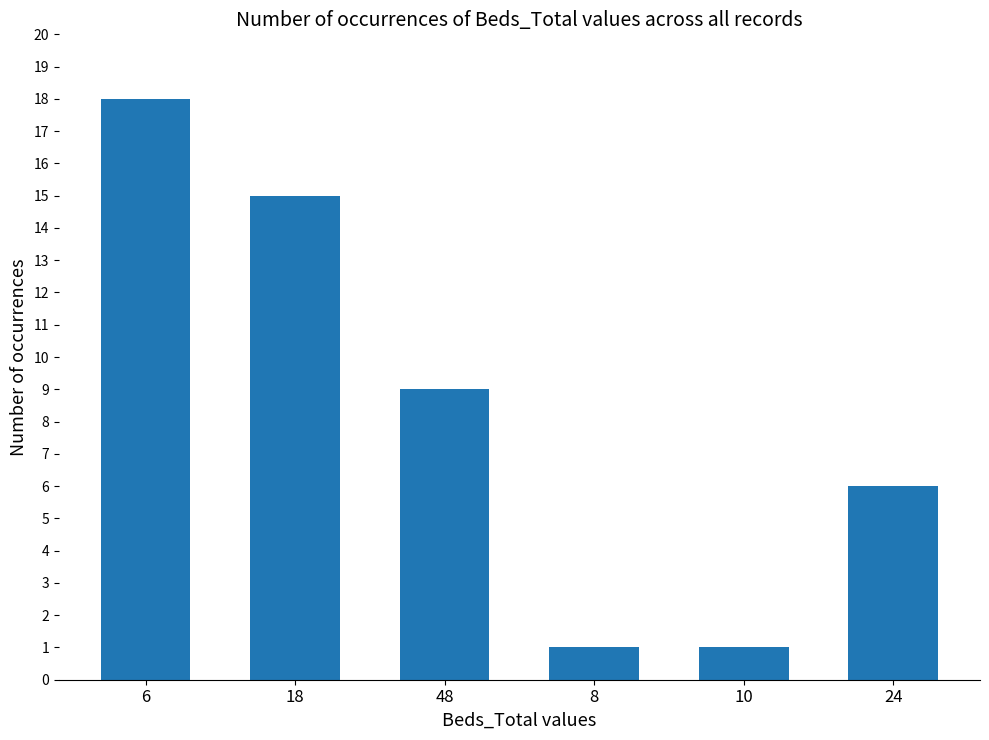

At which label is the value closest to 9?

48